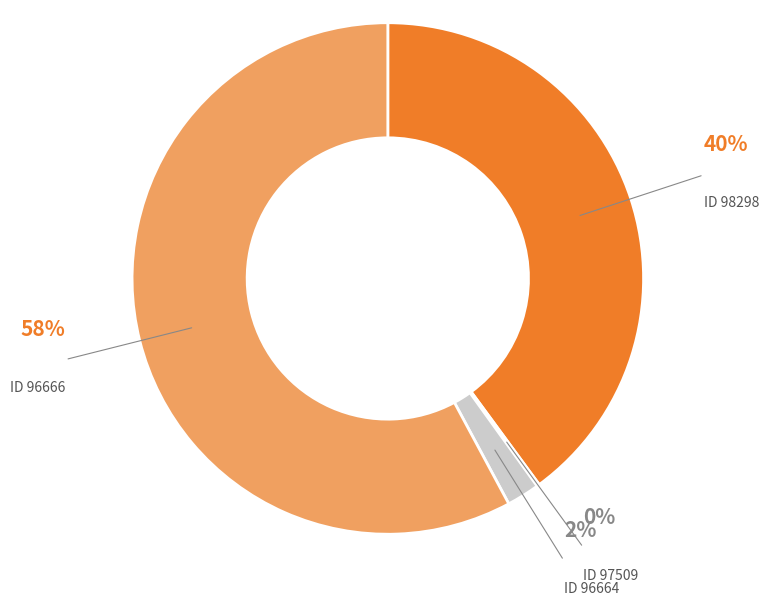

Which category accounts for the majority?

96666